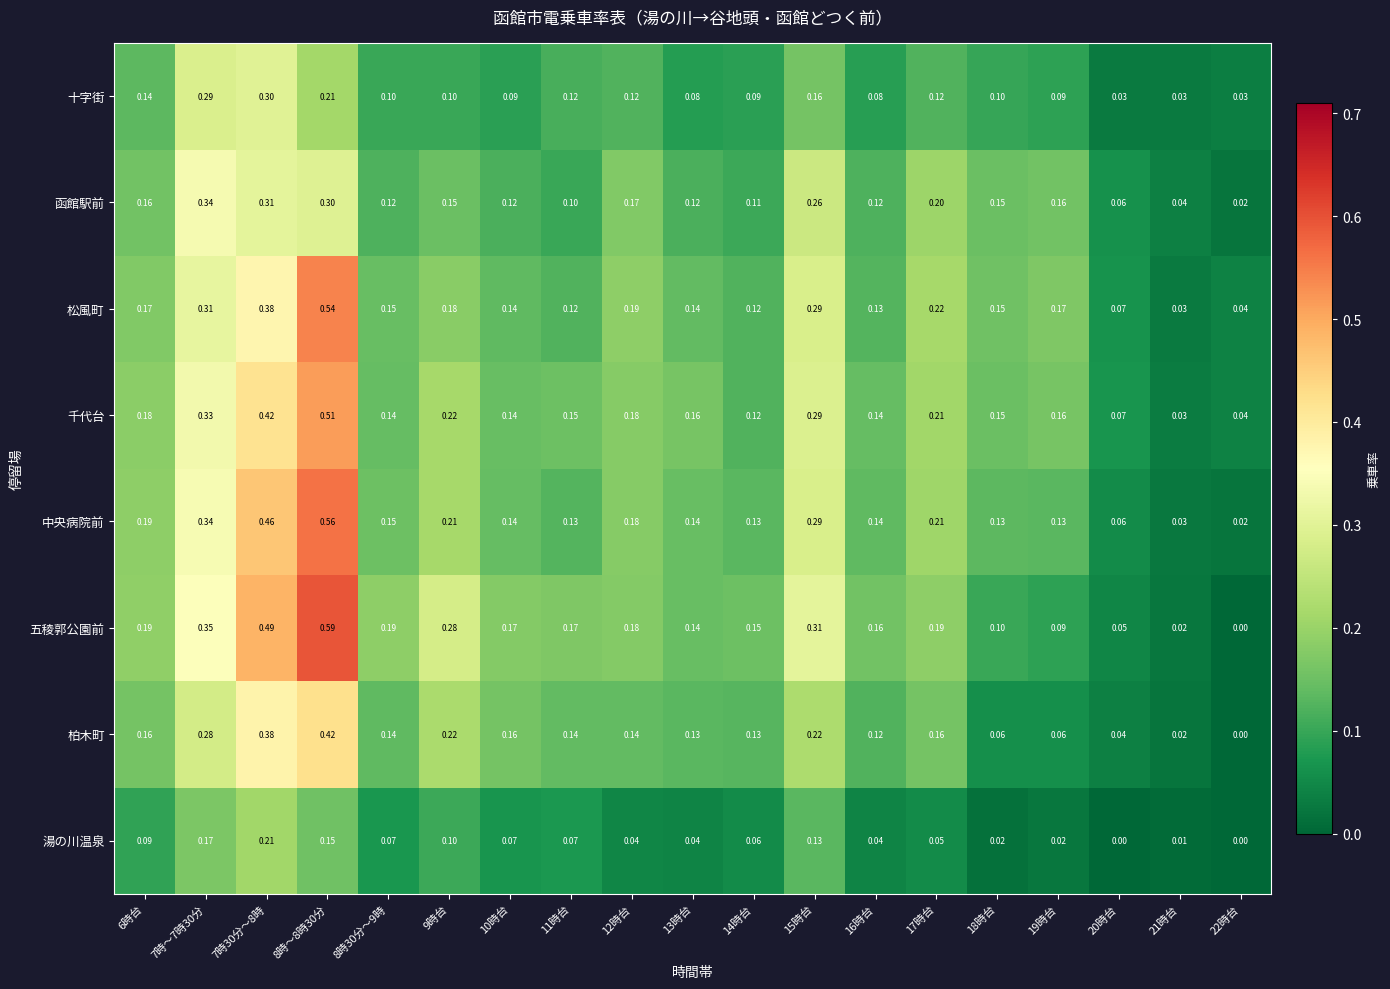

Rank the series by their maximum value, from highest to lowest.

五稜郭公園前, 中央病院前, 松風町, 千代台, 柏木町, 函館駅前, 十字街, 湯の川温泉